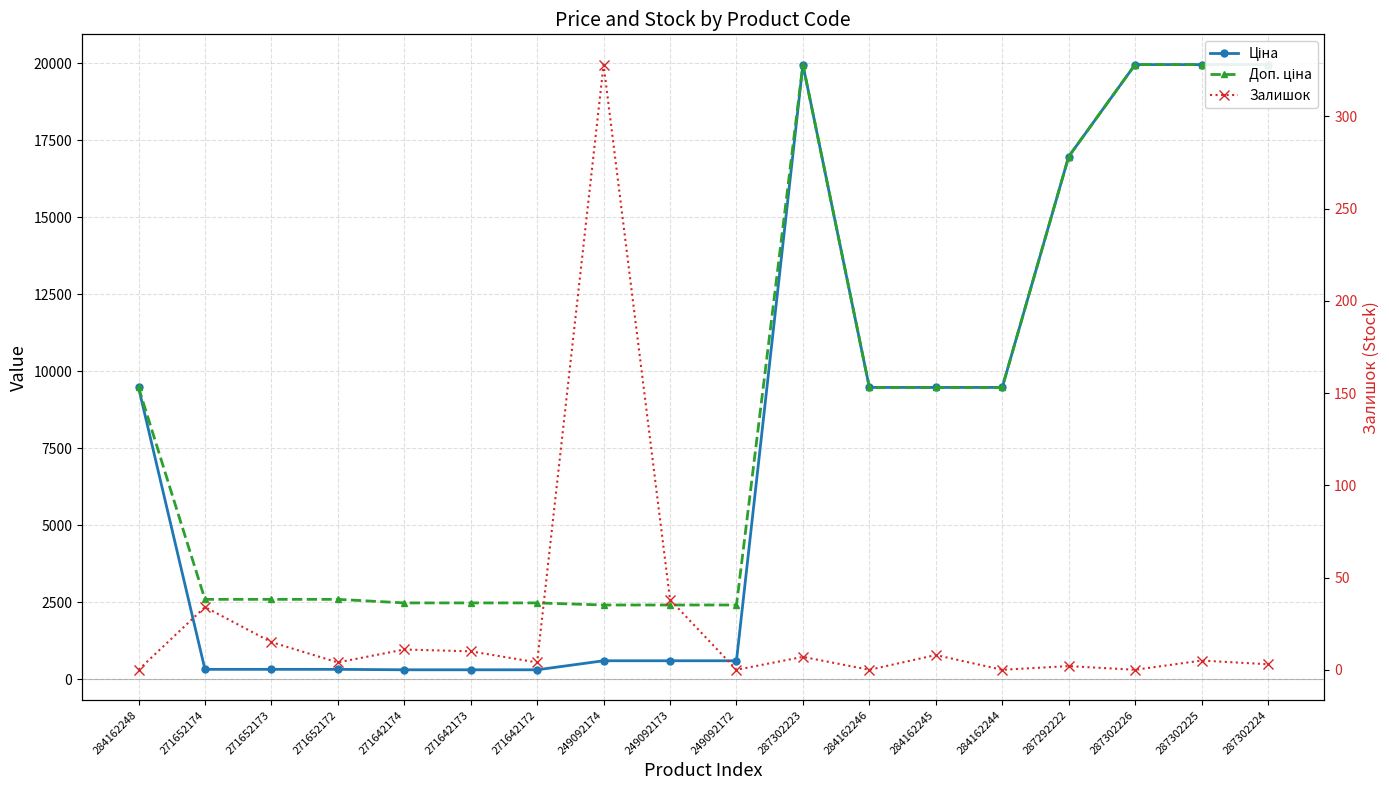

What is the difference between the maximum and minimum values in the Доп. ціна series?

17549.3